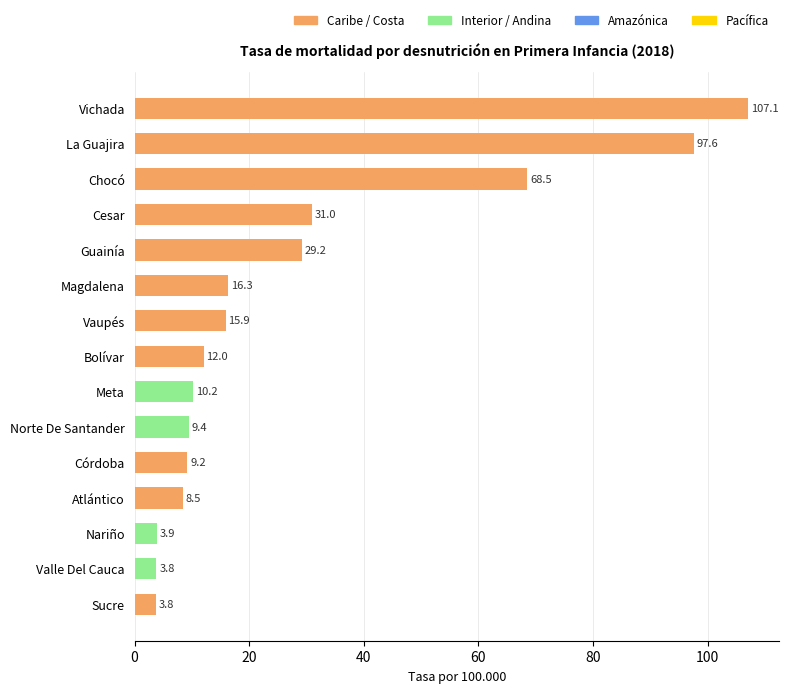

Count the number of values greater than 12.

8